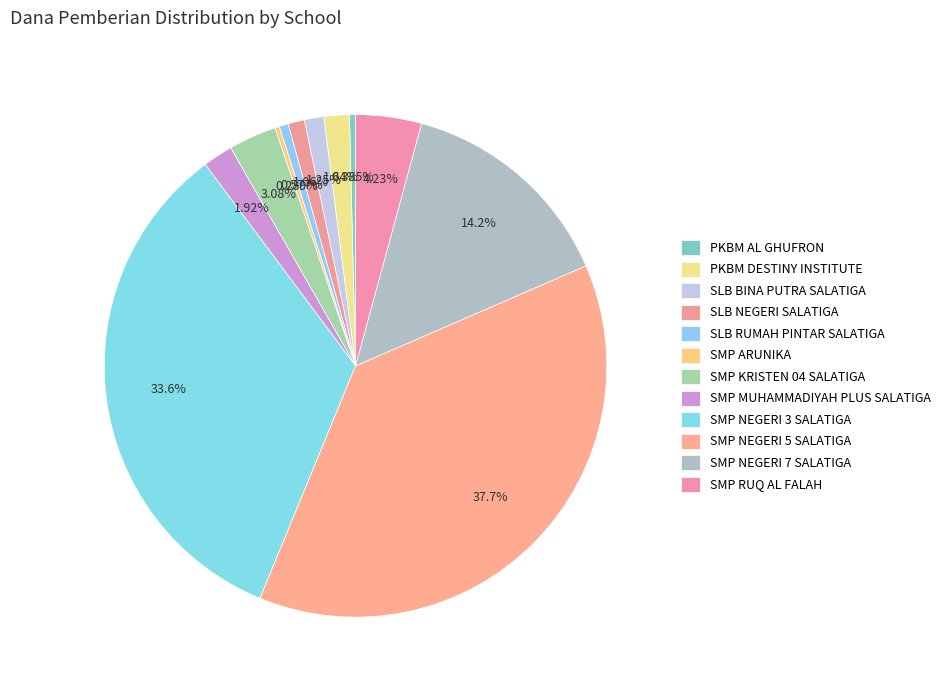

Count the number of slices in the pie.

12